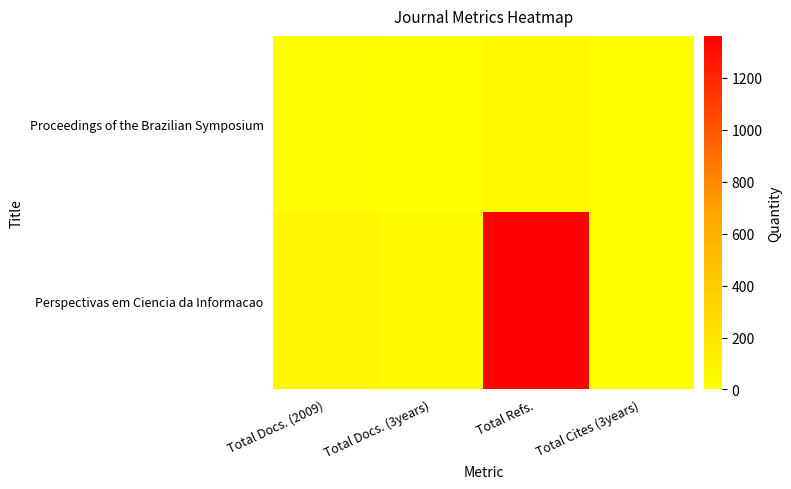

Rank the series by their maximum value, from highest to lowest.

Perspectivas em Ciencia da Informacao, Proceedings of the Brazilian Symposium